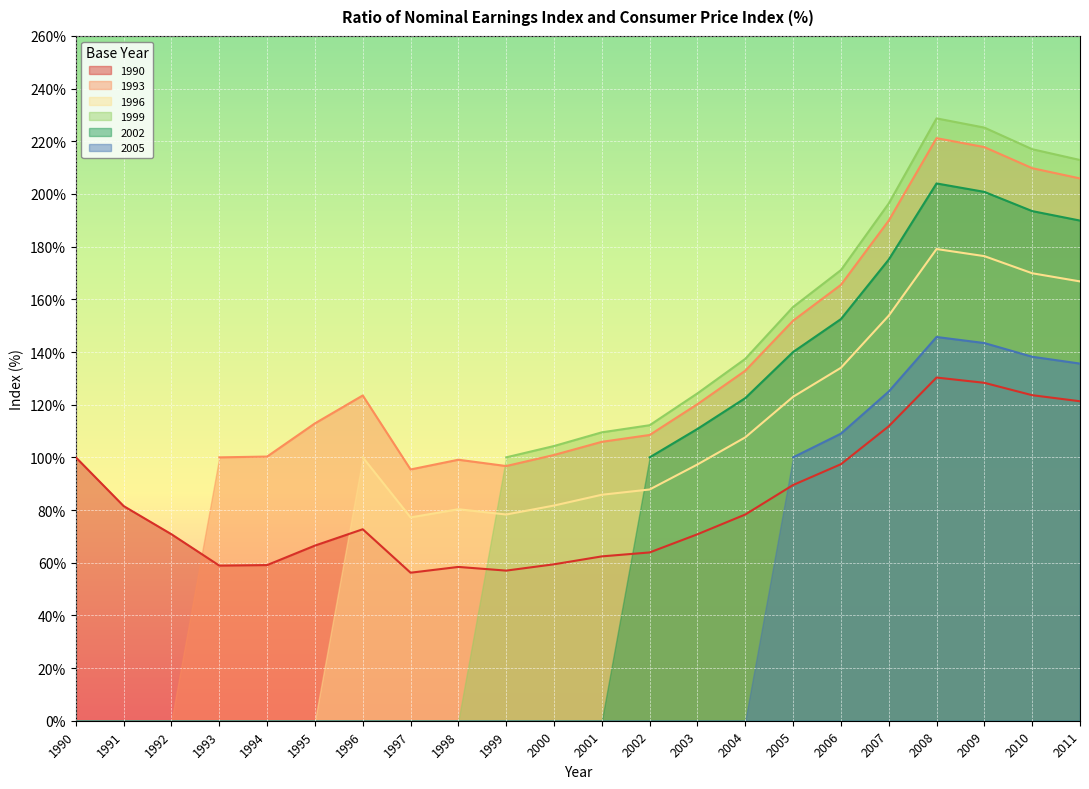

What is the minimum value for 1990?

56.2